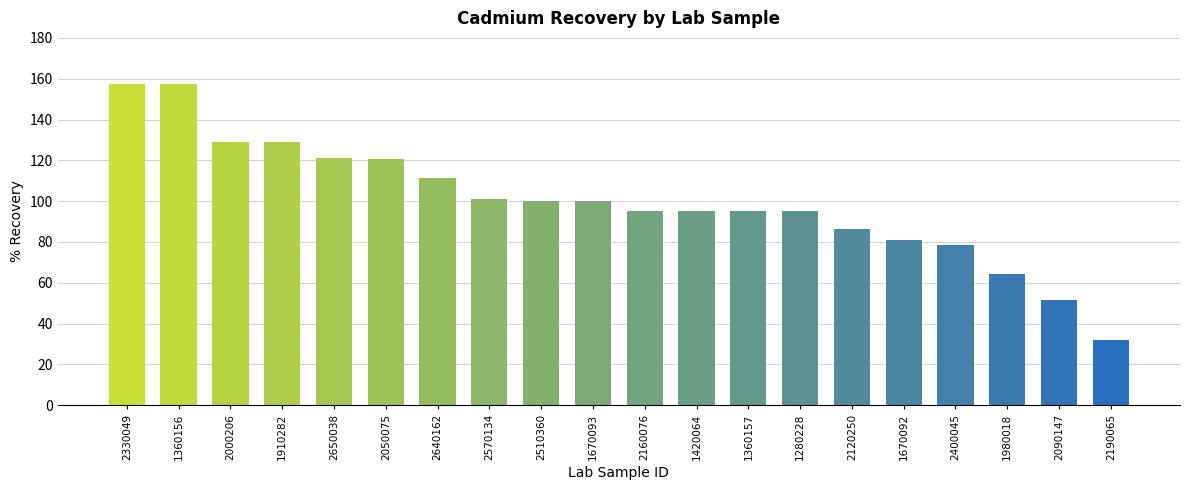

Approximately how many times larger is the value at 2650038 compared to 1280228?

1.3